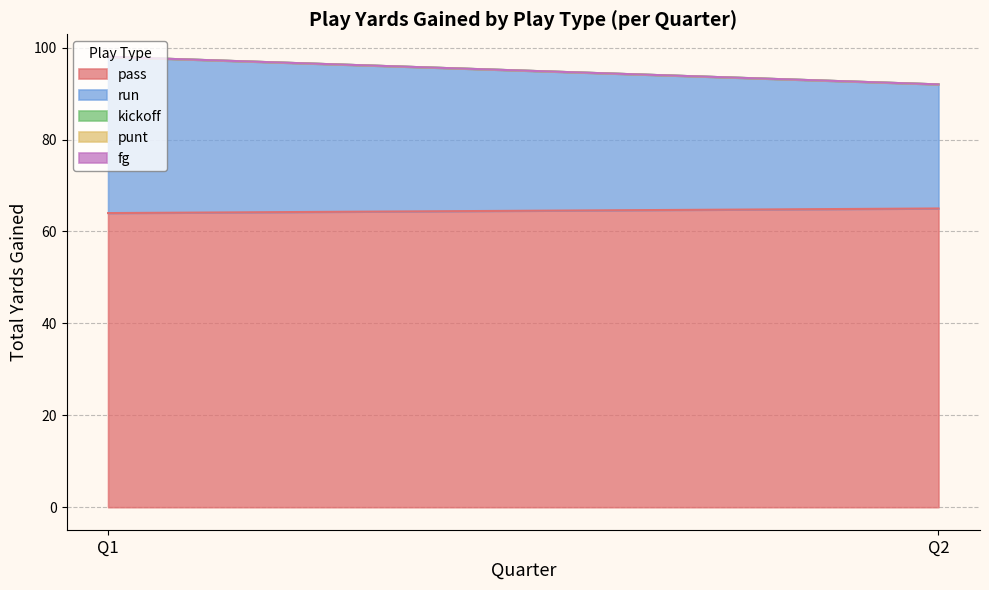

What is the sum of all pass values?

129